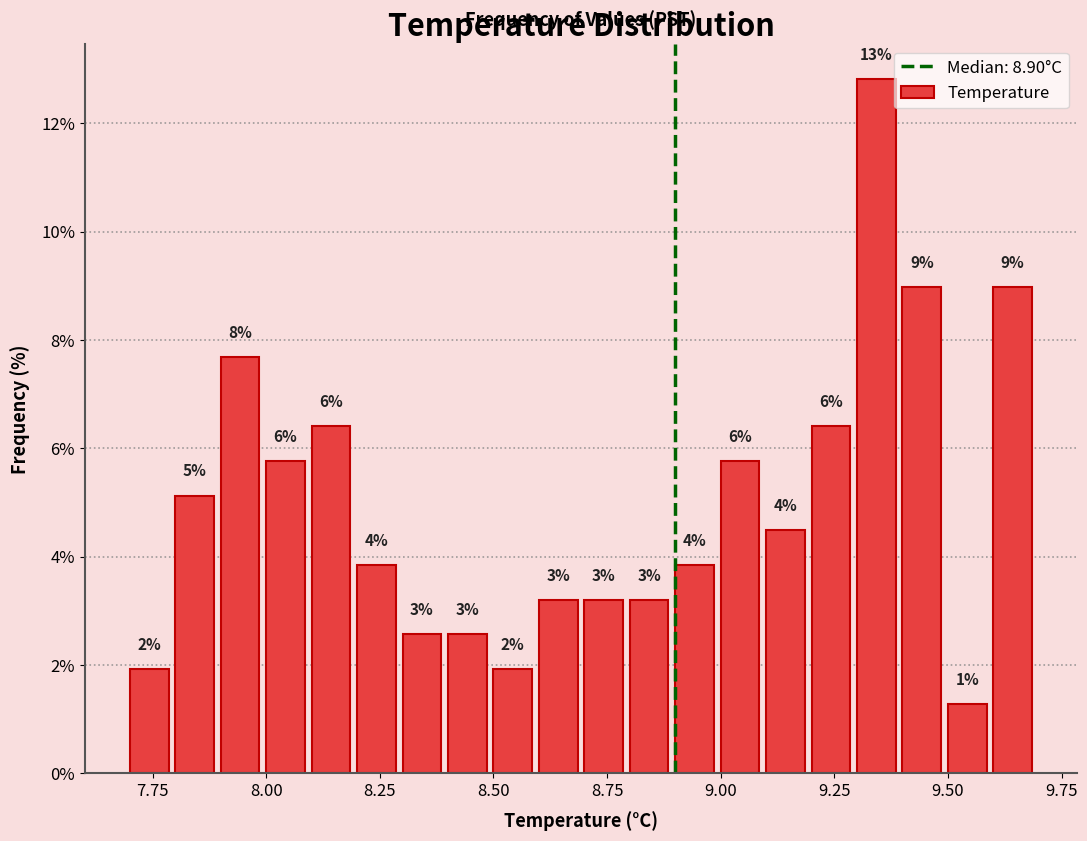

Around what value on the x-axis is the tallest bar? Give the approximate position of its centre, as read against the axis.

9.35